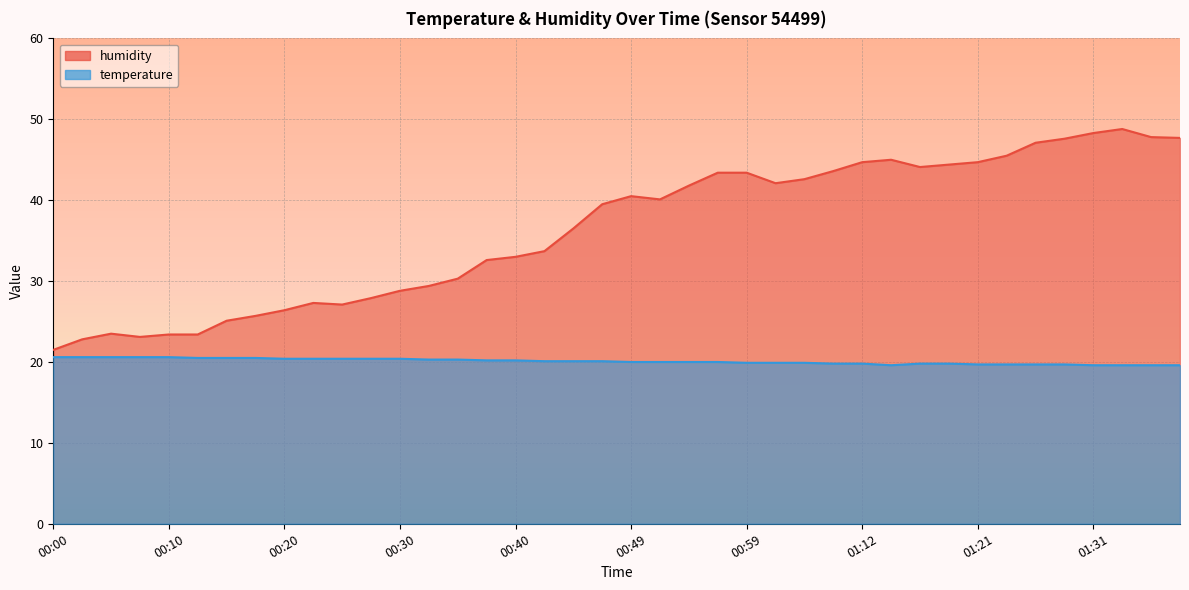

In humidity, how many points are higher than both neighbors (excluding endpoints)?

5